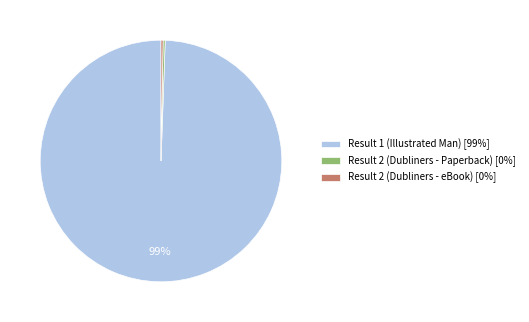

Is it true that Result 1 (Illustrated Man) [99%] is 99% of the pie?

True